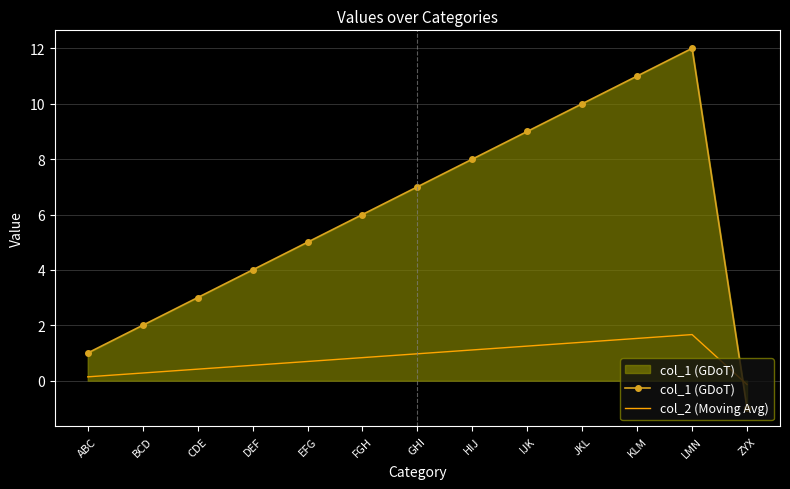

Rank the series by their maximum value, from highest to lowest.

col_1 (GDoT), col_2 (Moving Avg)